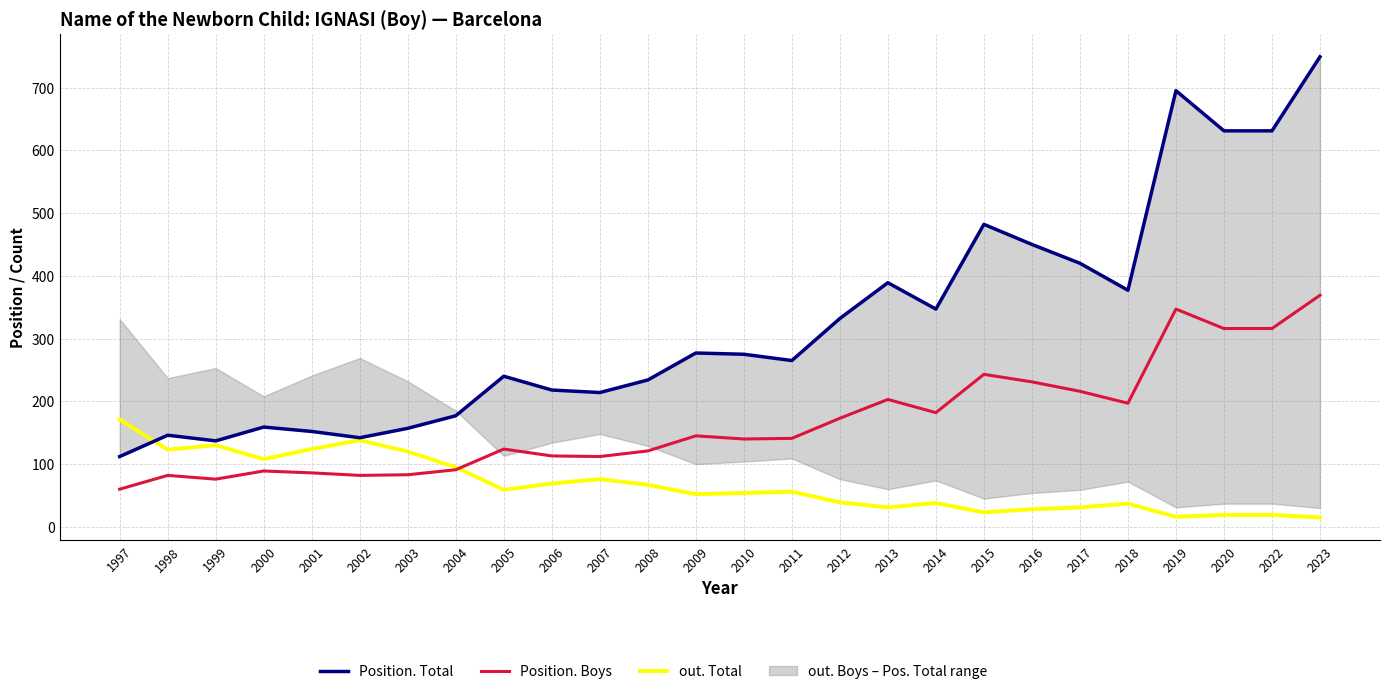

In Position. Total, how many points are higher than both neighbors (excluding endpoints)?

7